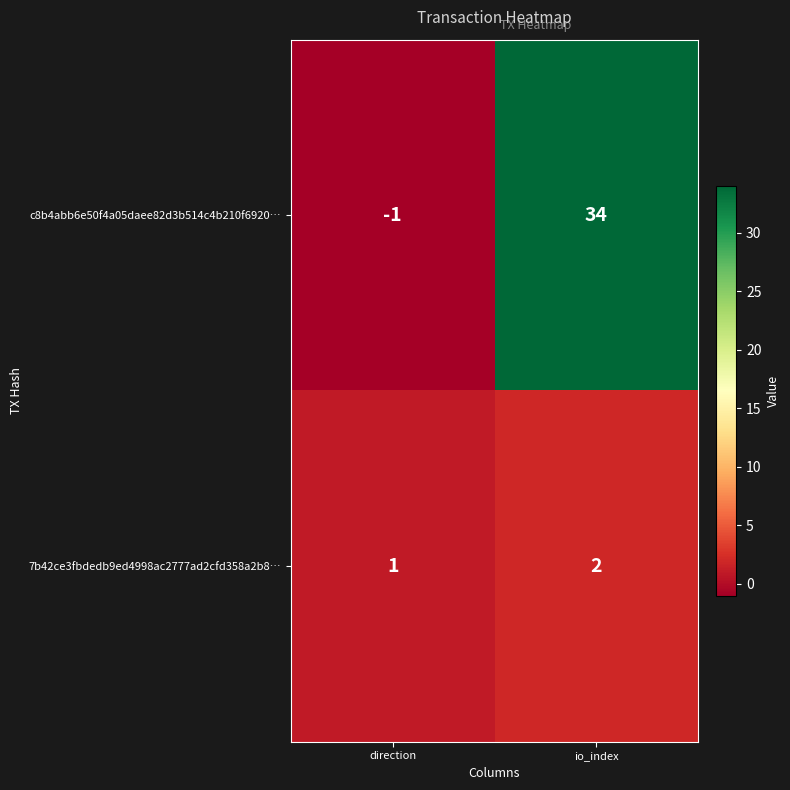

Which series has the largest total across all categories?

c8b4abb6e50f4a05daee82d3b514c4b210f6920…